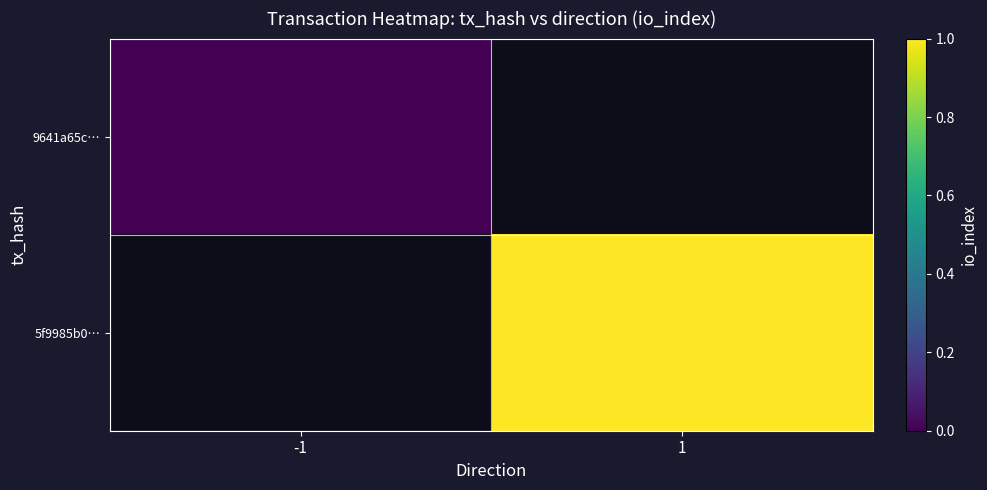

How many distinct data groups are displayed?

2